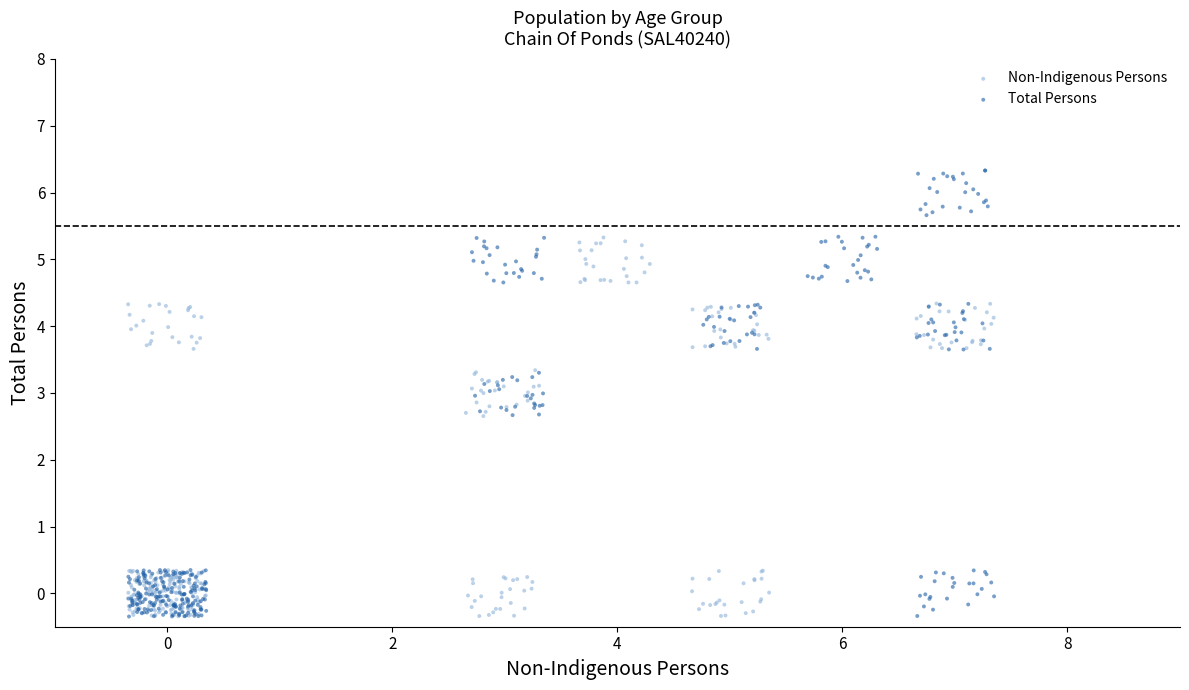

Which series has the largest Y range (max minus min)?

Total Persons